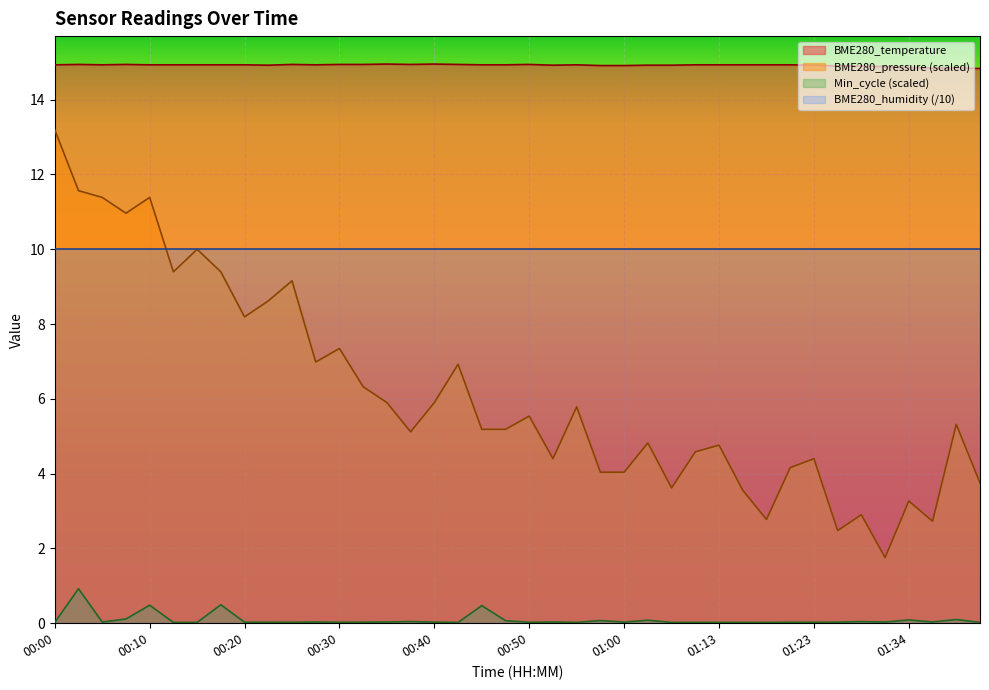

List the labels in order of value, smallest first.

01:41, 01:36, 01:39, 01:34, 01:31, 01:26, 01:28, 00:57, 01:00, 00:22, 00:52, 01:02, 01:08, 01:23, 00:00, 00:05, 00:10, 00:13, 00:15, 00:18, 00:20, 00:27, 00:45, 00:47, 00:55, 01:10, 01:13, 01:15, 01:18, 01:20, 00:03, 00:08, 00:25, 00:30, 00:32, 00:37, 00:42, 00:50, 00:35, 00:40